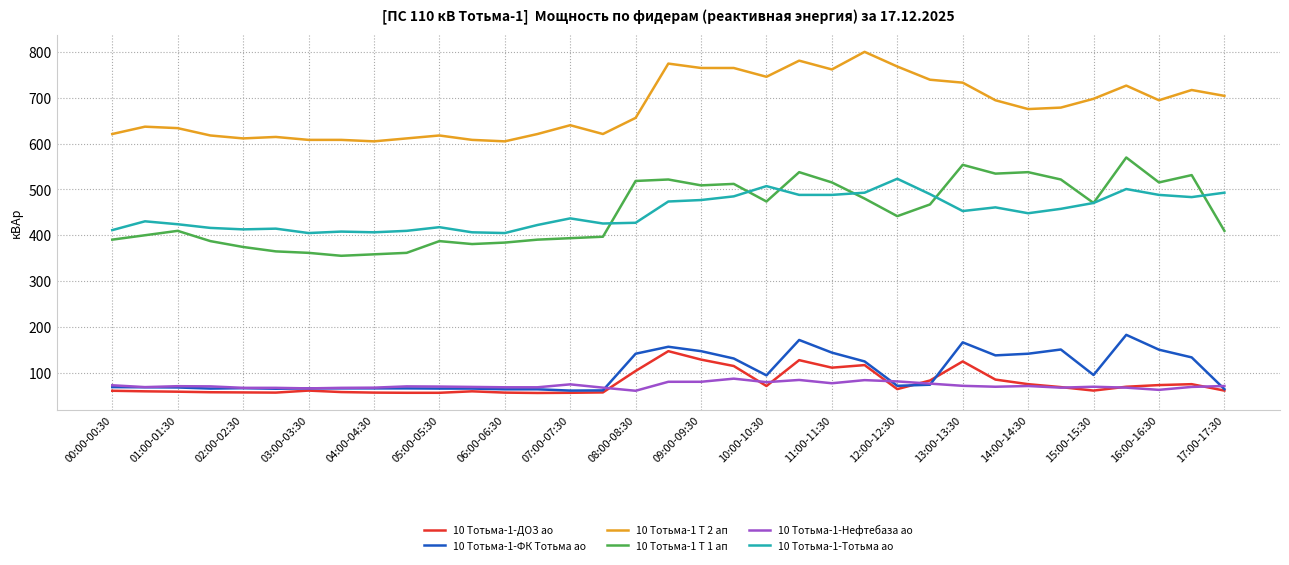

Which series has the largest total across all categories?

10 Тотьма-1 Т 2 ап